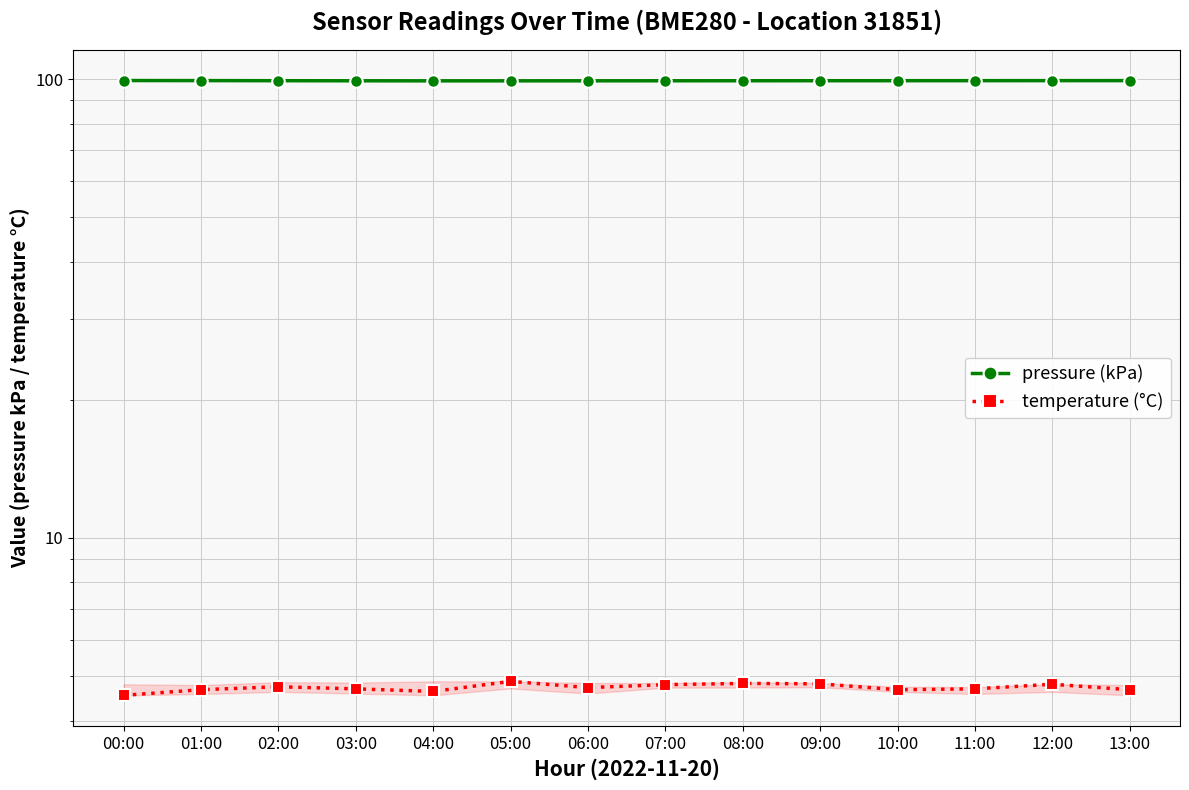

What is the label of the 10th point from the left?

09:00